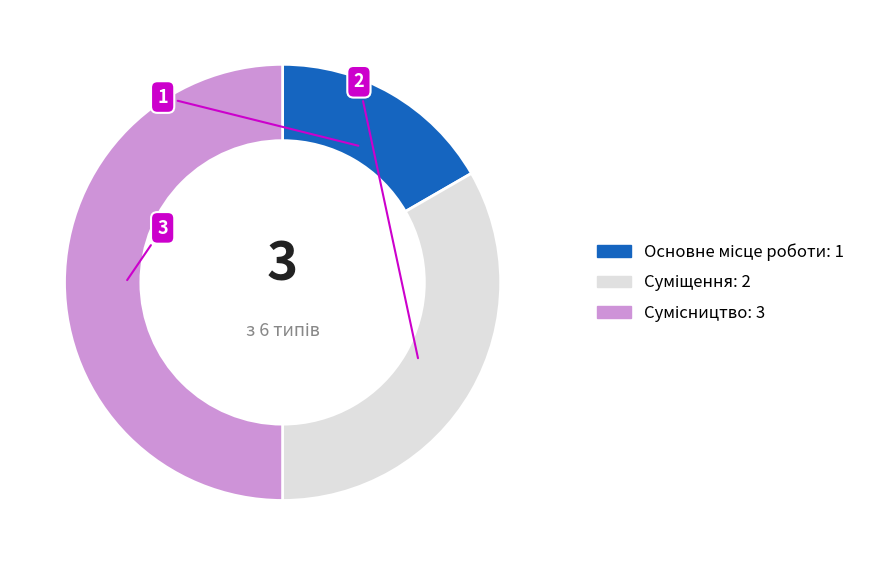

The Основне місце роботи slice represents 9% of the pie. True or false?

False